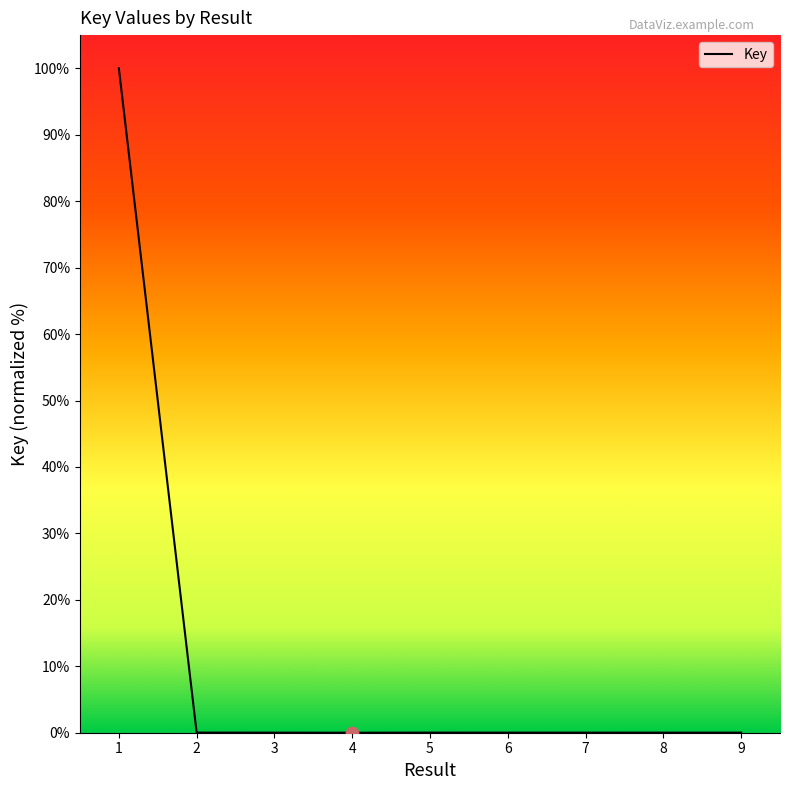

What is the change in value from 1 to 6?

-100.0